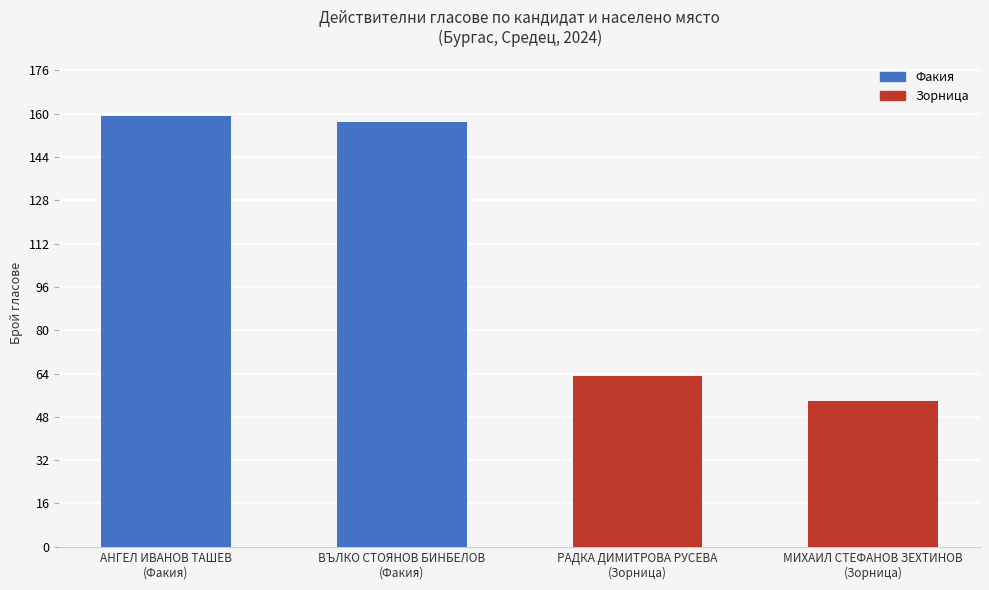

How many categories are shown in the chart?

4